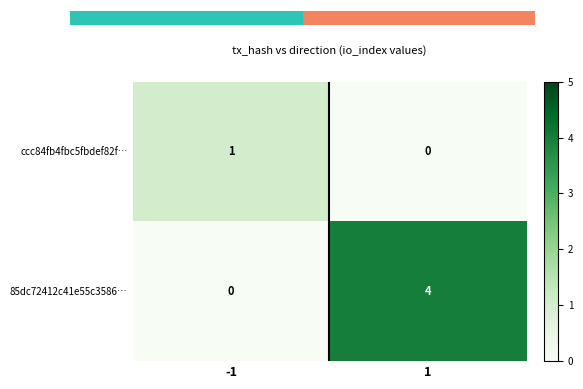

Reading right to left, extract all data points from this chart.

ccc84fb4fbc5fbdef82f…: 1=0	-1=1
85dc72412c41e55c3586…: 1=4	-1=0